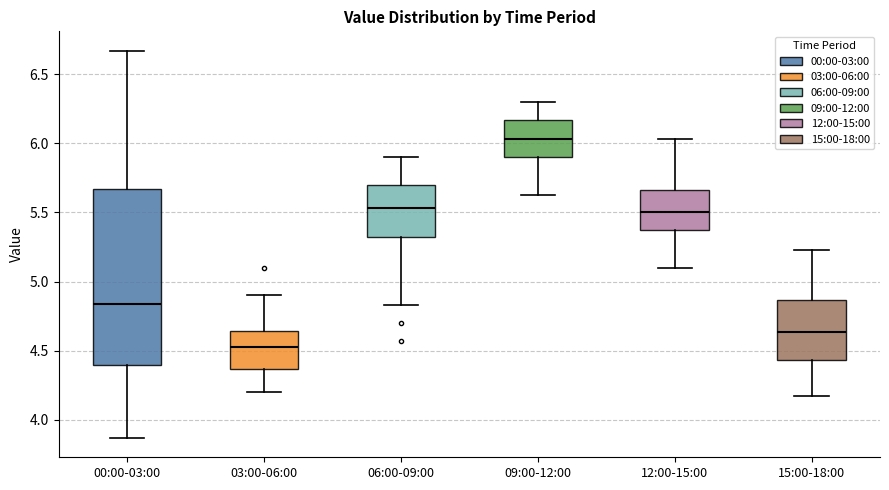

Which box has the highest median line?

09:00-12:00